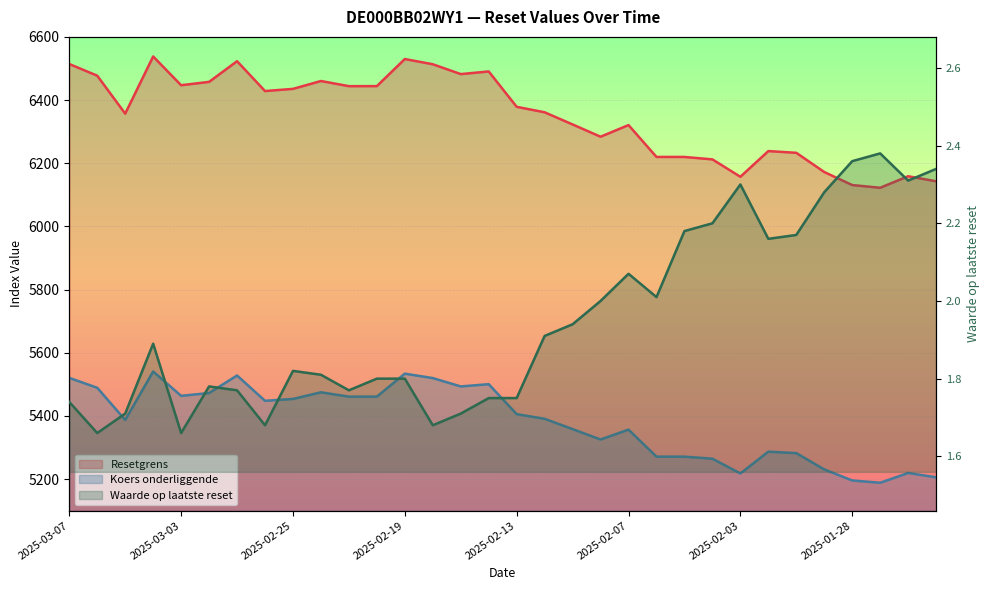

What is the value of the Waarde op laatste reset point at the 11th from the left?

1.8